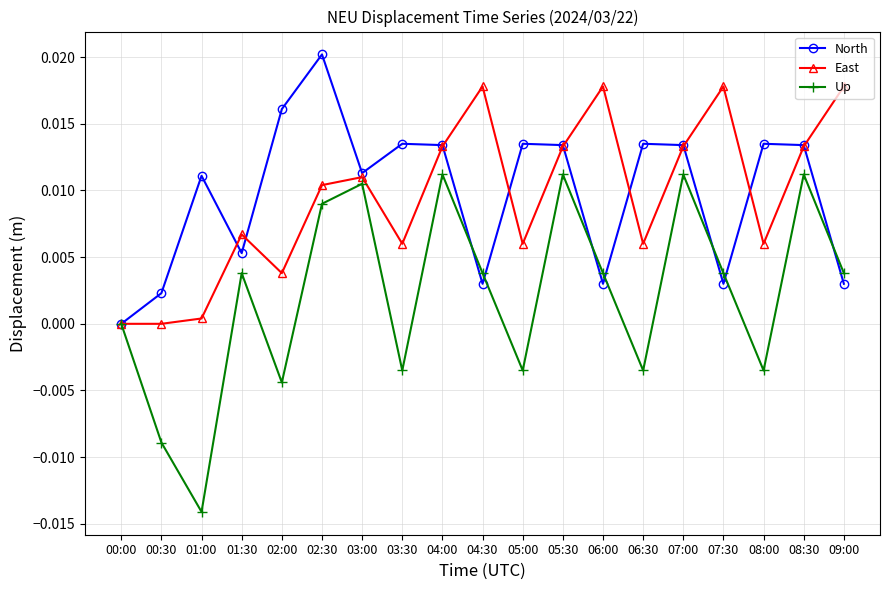

True or false: Up has more than 1 points higher than both neighbors.

True